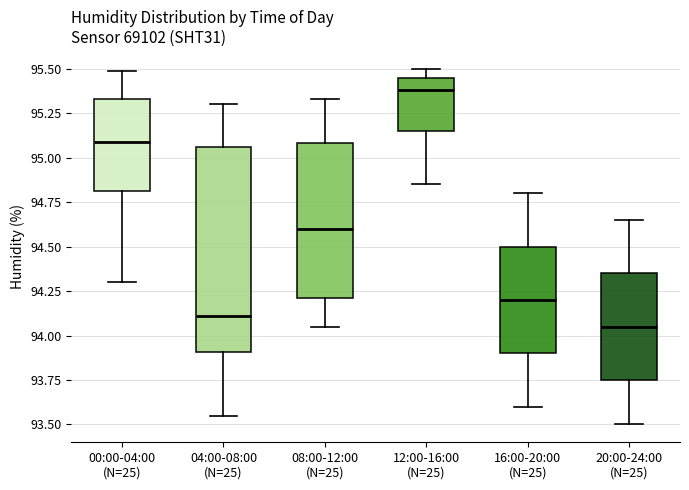

Where is the upper edge of the box for 16:00-20:00 (N=25) on the y-axis? The values are not printed on the chart, so give them approximately, as read against the axis.

94.50